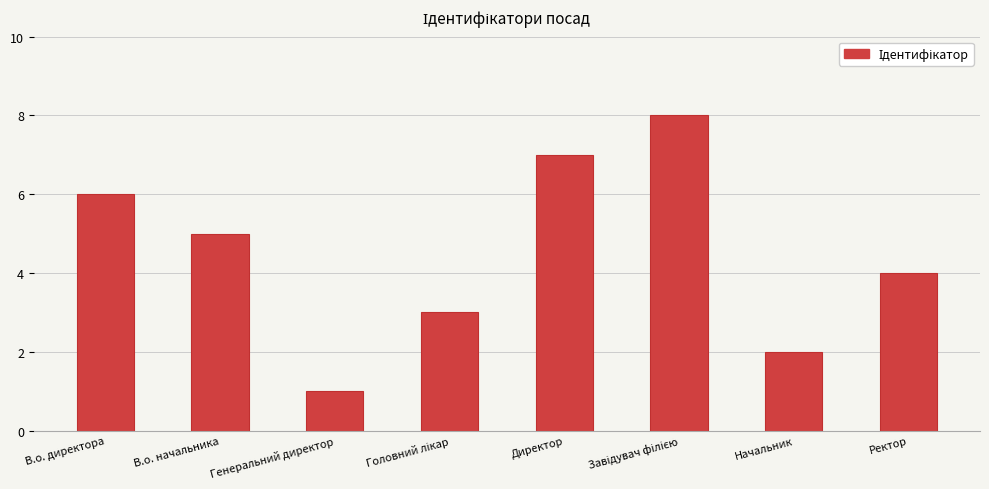

What is the difference between the maximum and minimum values?

7